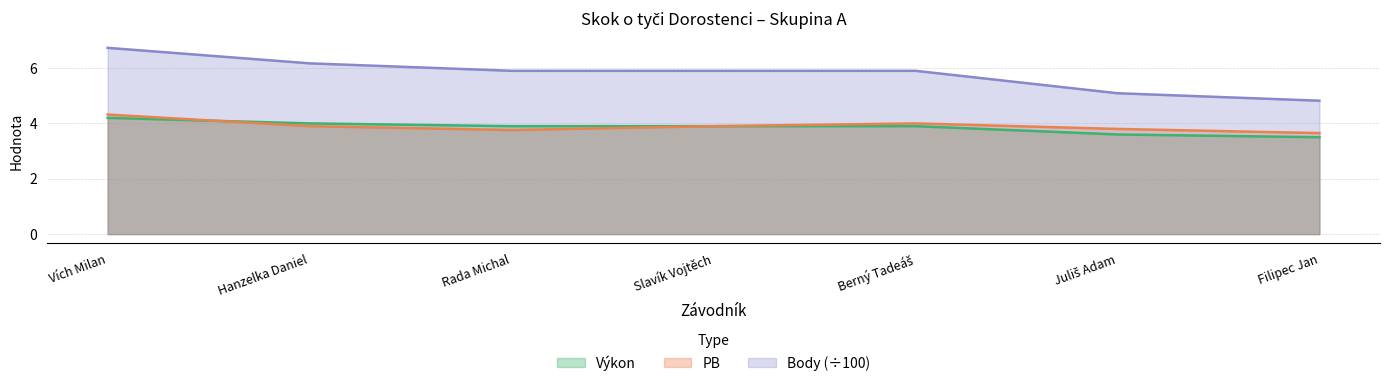

Which series has the widest spread of values?

Body (÷100)